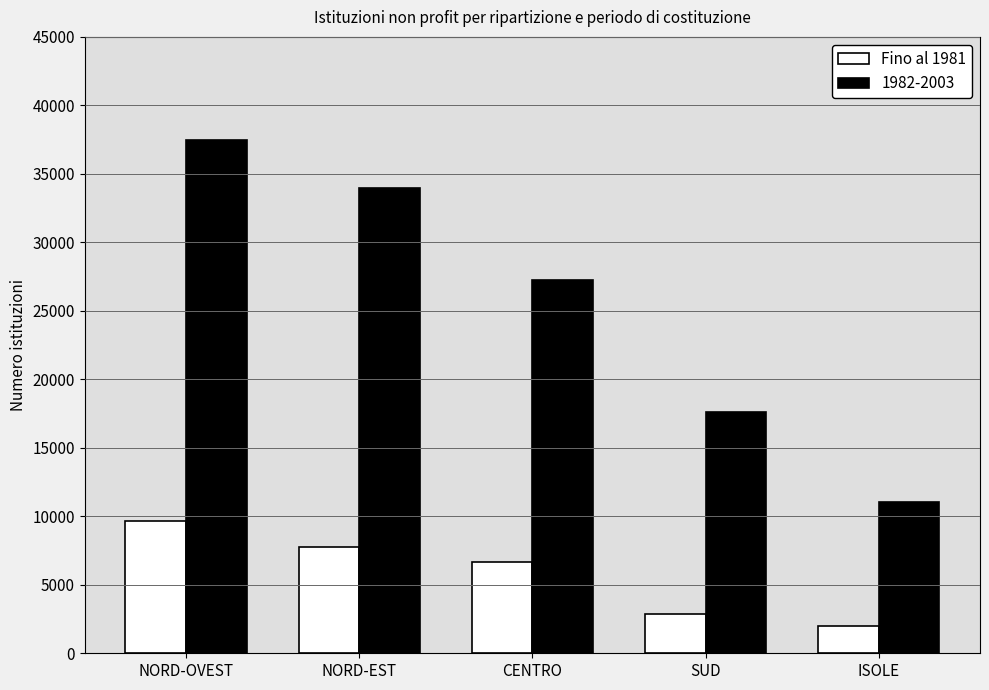

What position from the right is CENTRO?

3